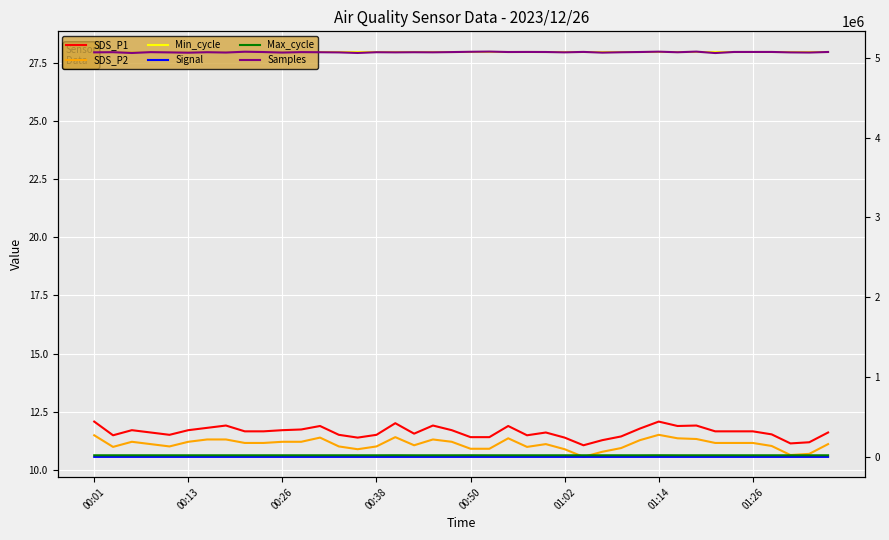

What is the smallest value displayed?

-59.0